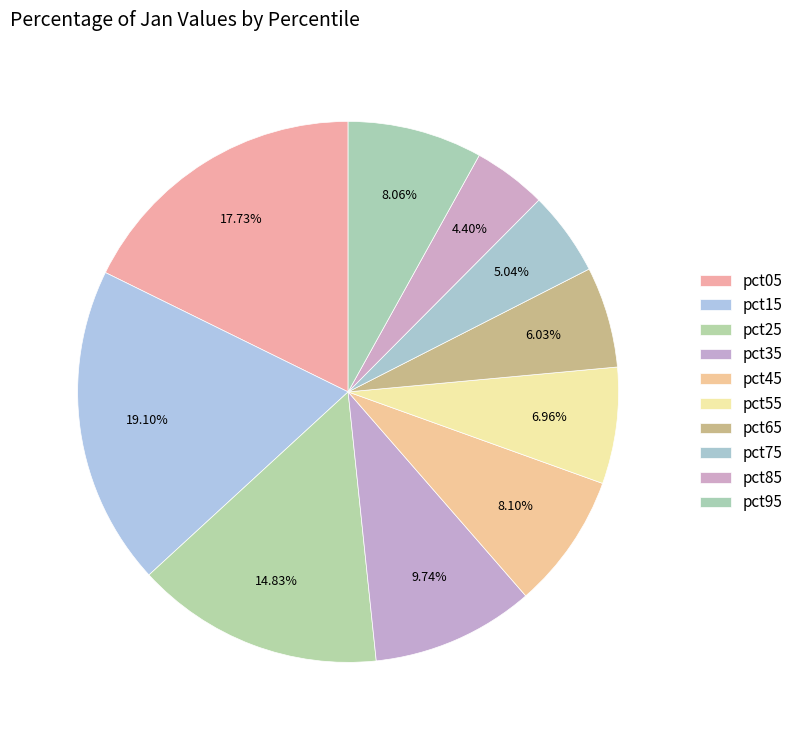

What is the change in value from pct15 to pct65?

-2.4